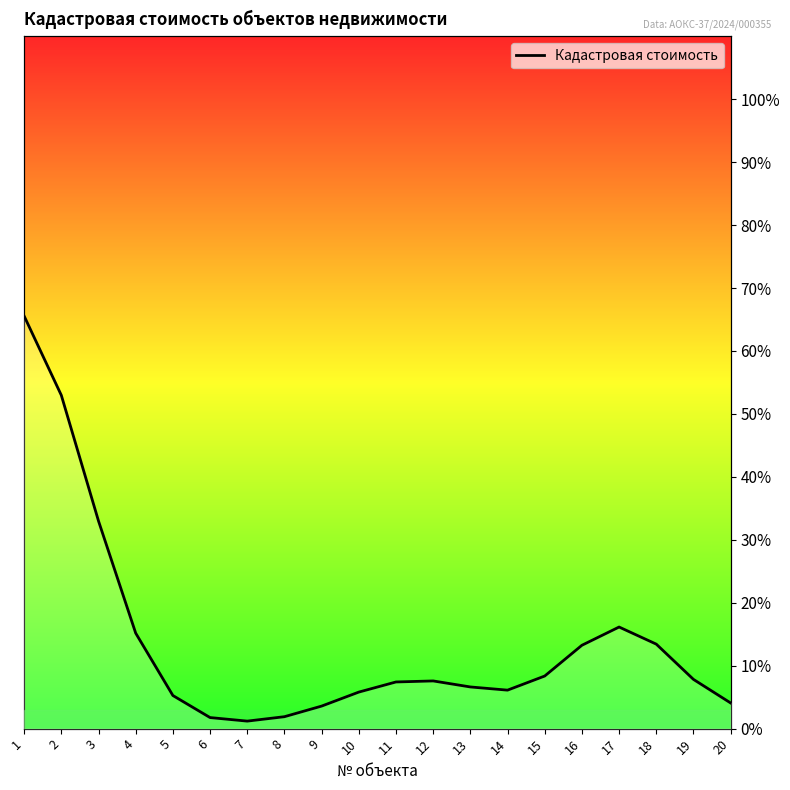

How many categories are shown in the chart?

20